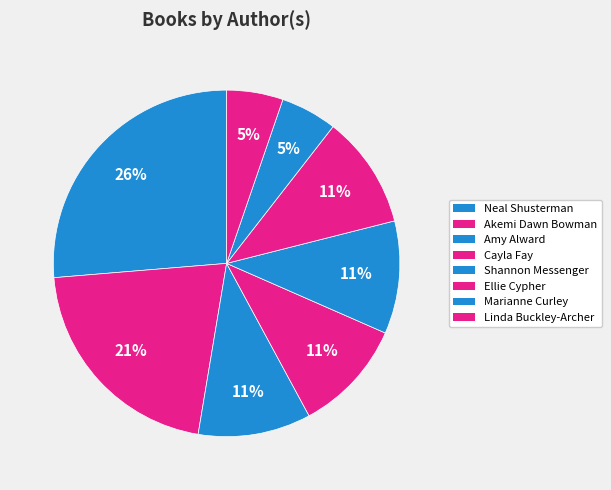

Is there any slice that represents more than half of the pie?

No